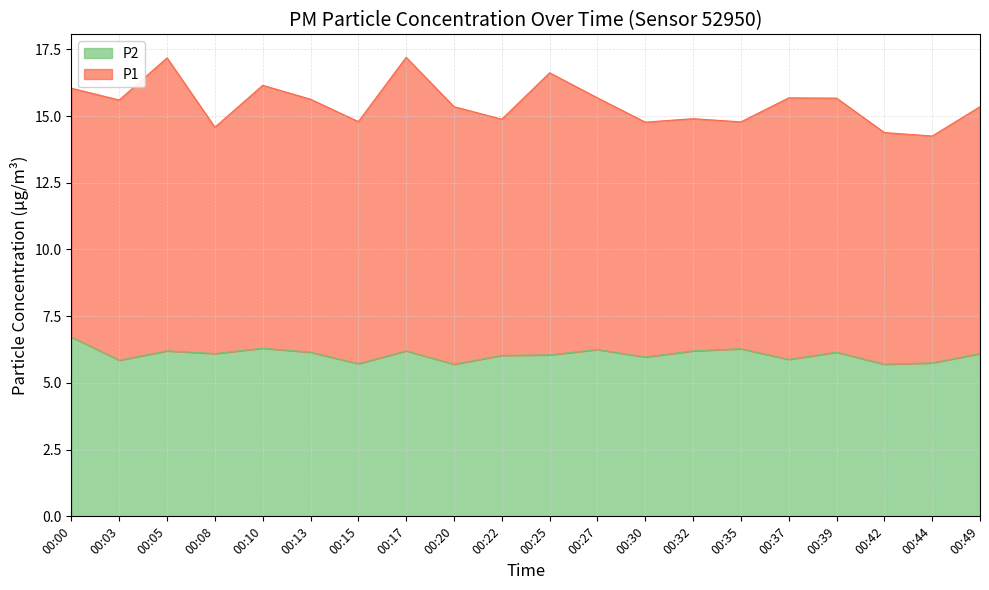

Reading left to right, extract all data points from this chart.

6.7	5.8	6.2	6.1	6.3	6.2	5.7	6.2	5.7	6.0	6.0	6.2	6.0	6.2	6.3	5.9	6.2	5.7	5.8	6.1